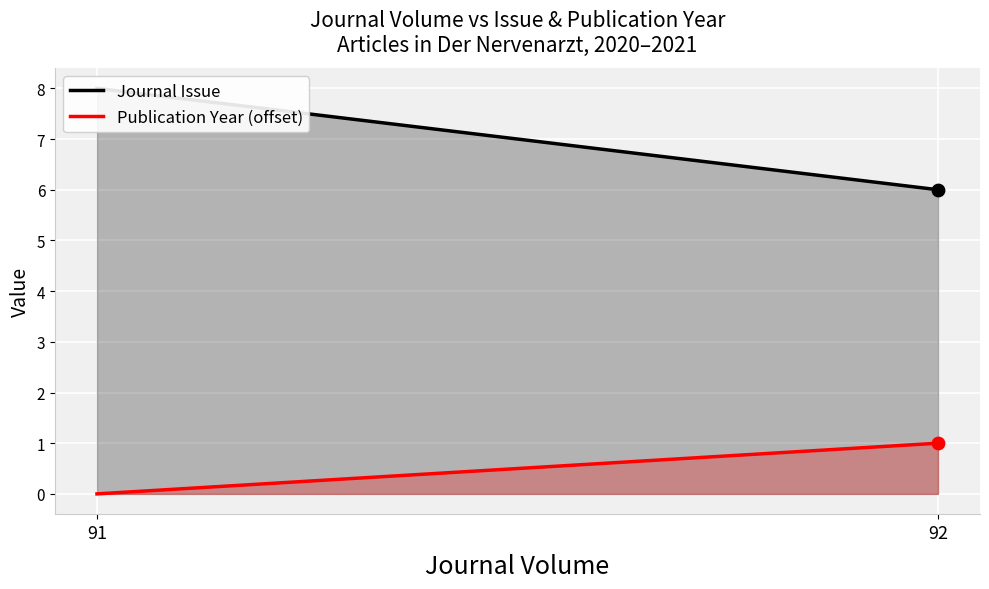

Which series has the largest Y range (max minus min)?

Journal Issue